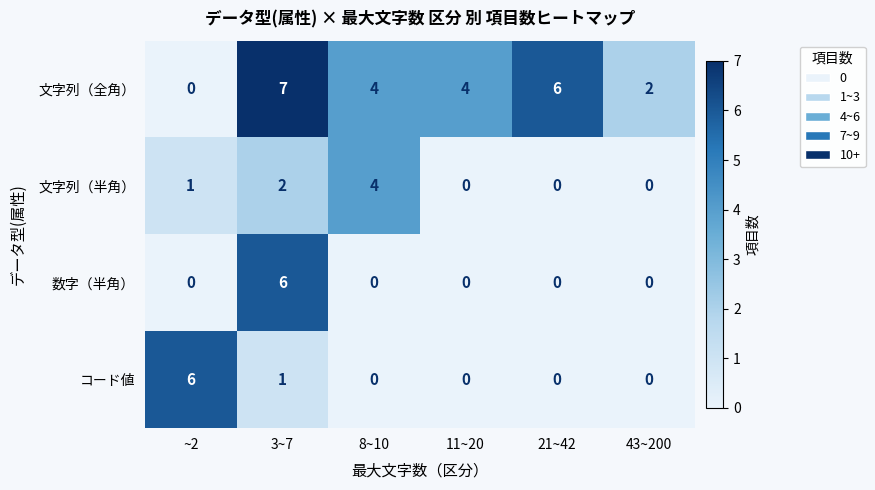

The value of 数字（半角） at 11~20 is 0. True or false?

True